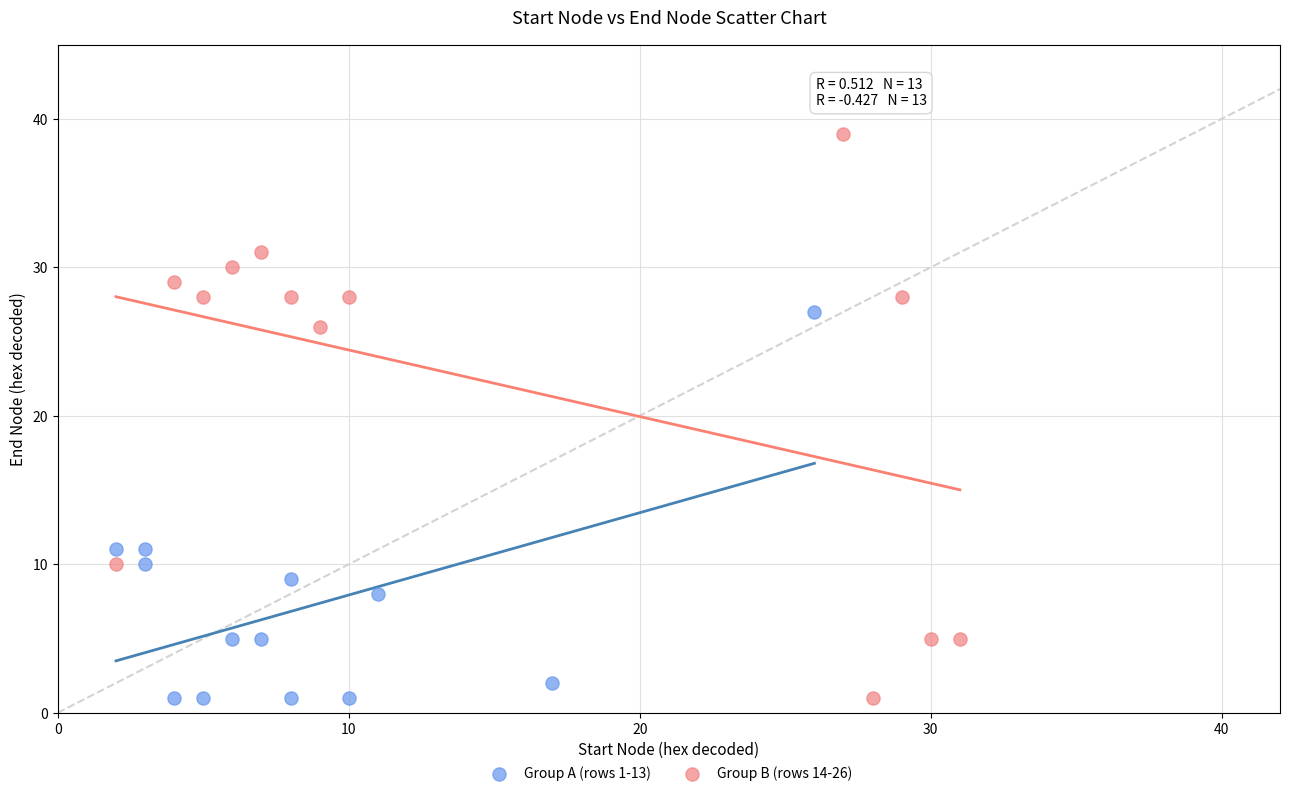

What are all the series names shown in the legend?

Group A (rows 1-13), Group B (rows 14-26)